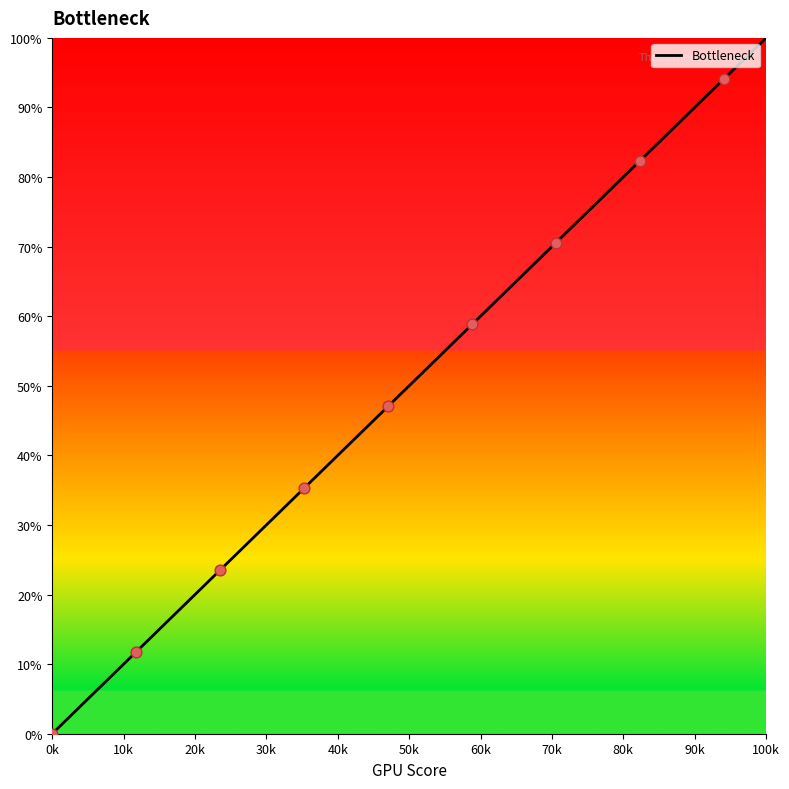

Does the chart have visible grid lines?

No